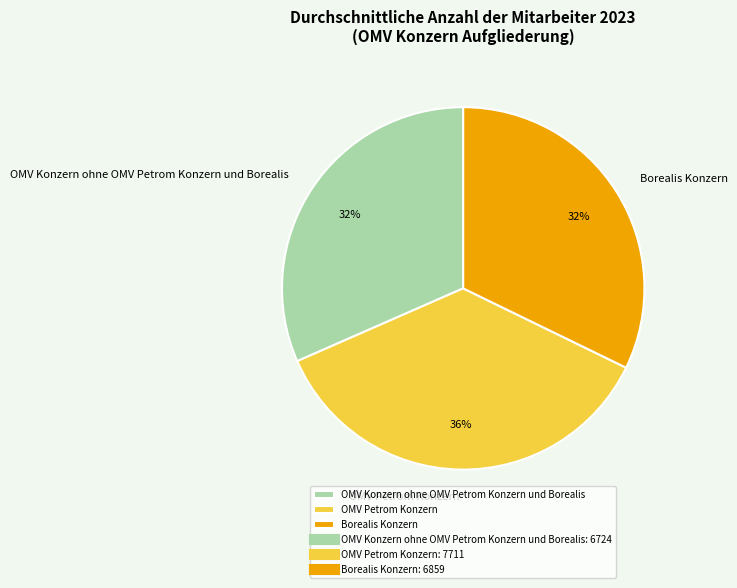

Is OMV Petrom Konzern the majority of the pie?

No